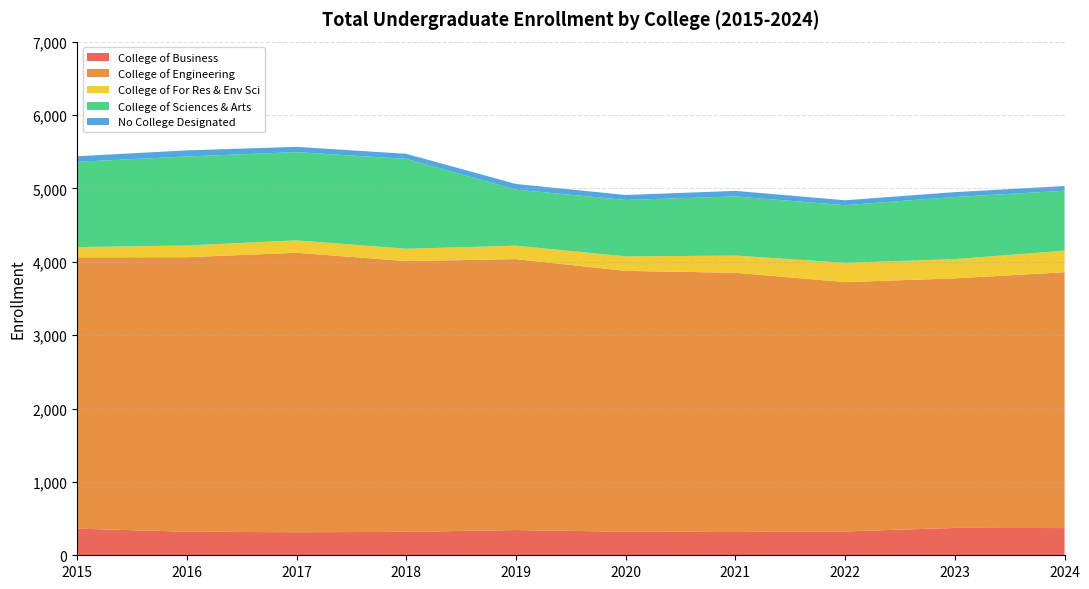

Reading left to right, extract all data points from this chart.

College of Business: 363	321	314	319	344	321	317	325	373	371
College of Engineering: 3698	3741	3809	3690	3692	3555	3533	3398	3401	3486
College of For Res & Env Sci: 139	159	169	168	183	197	234	263	262	294
College of Sciences & Arts: 1162	1214	1202	1225	764	769	806	785	847	817
No College Designated: 76	83	72	69	77	68	76	67	66	64